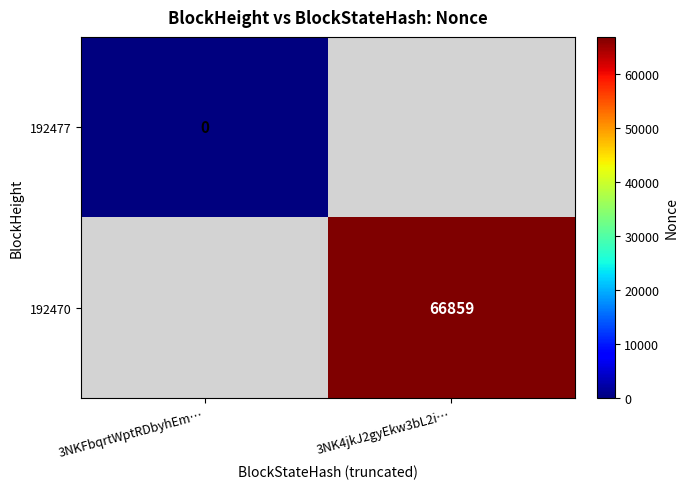

At how many categories does at least one series exceed 47773?

1